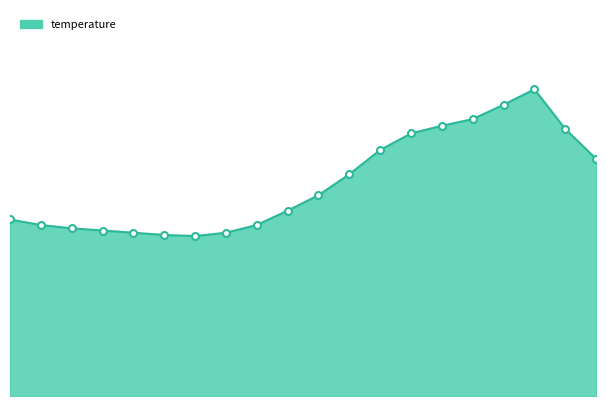

Does the chart display data point markers on the line(s)?

No